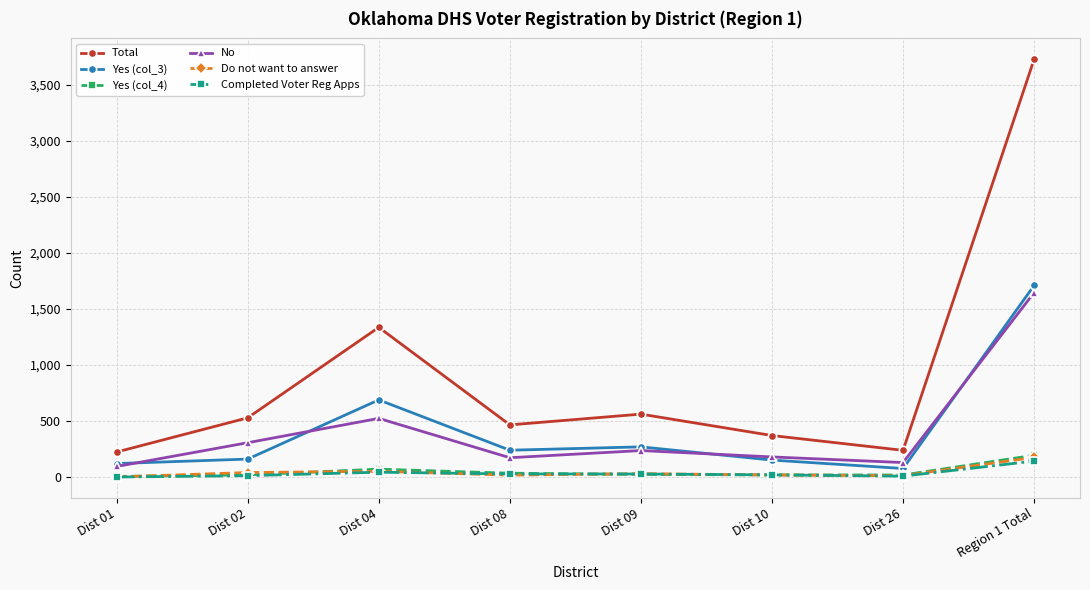

How many lines are shown in the chart?

6